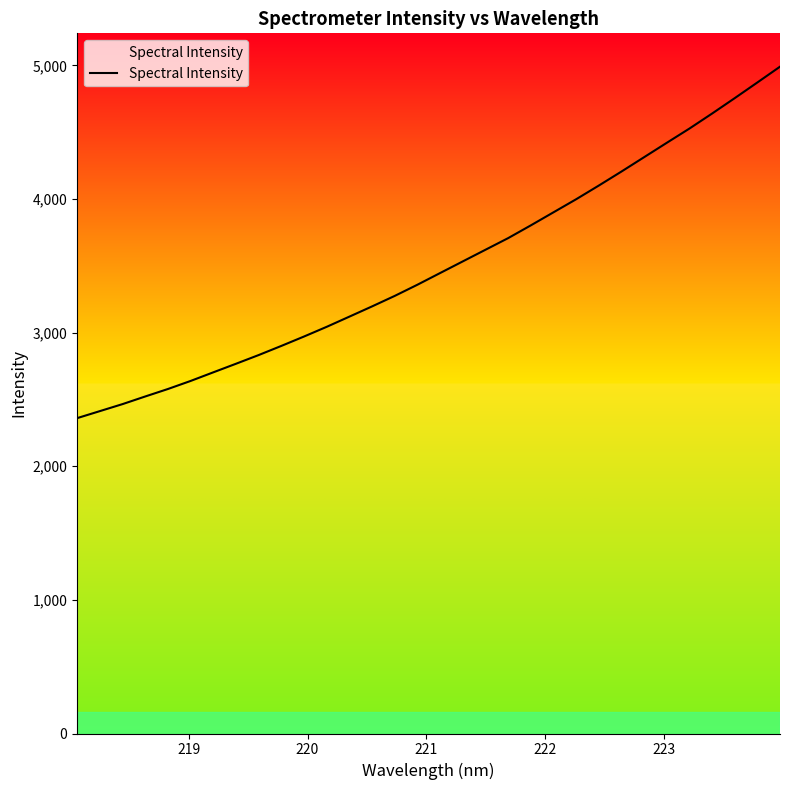

What is the greatest value displayed?

4991.0